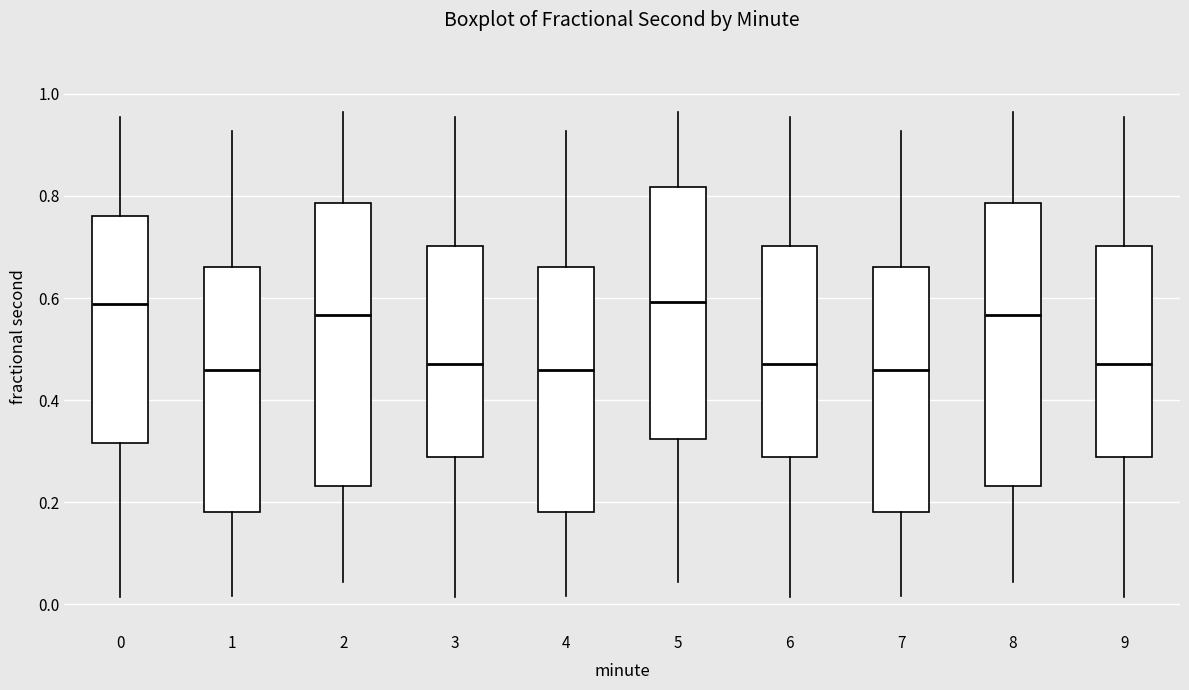

Where is the upper edge of the box at x = 9 on the y-axis? The values are not printed on the chart, so give them approximately, as read against the axis.

0.70